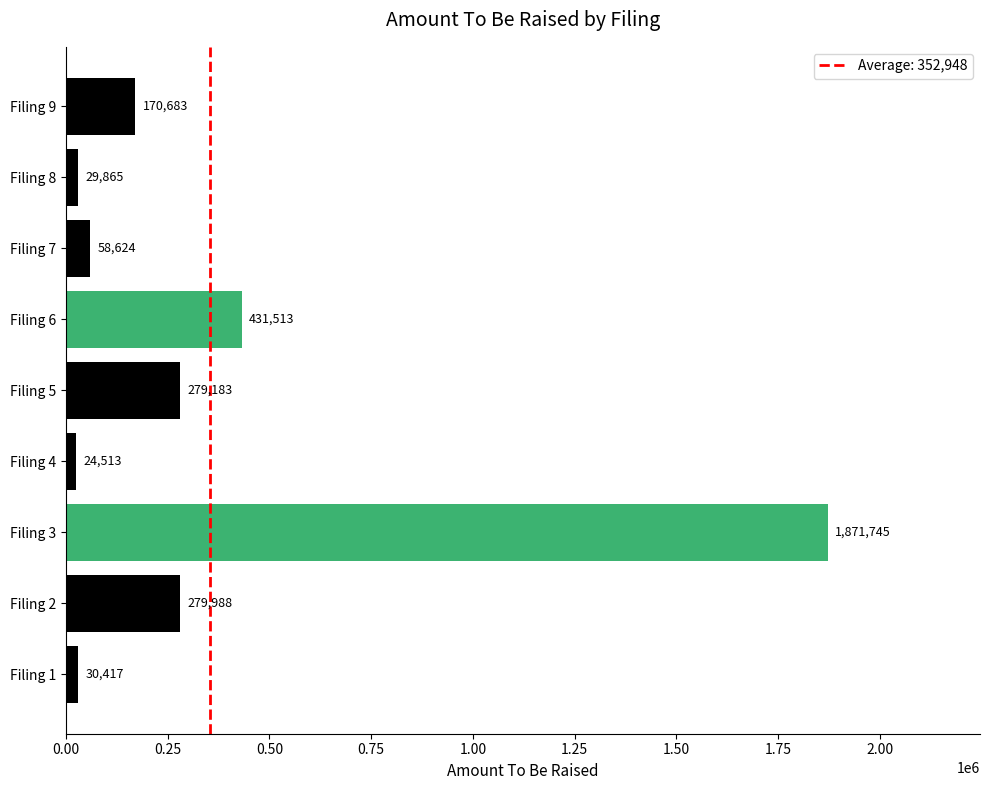

At which label is the value closest to 948129?

Filing 6